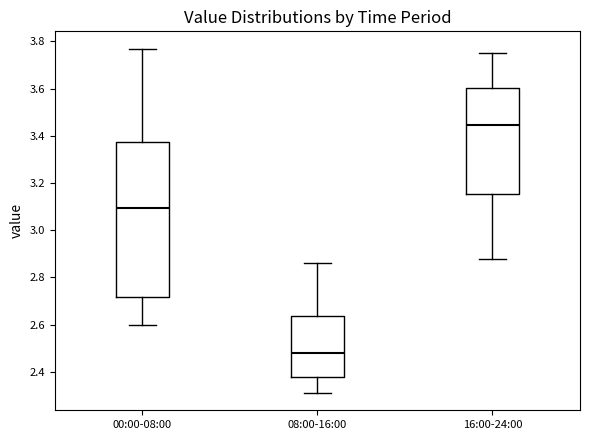

Reading left to right, read every box against the y-axis: the position of its median line, the range the box covers, and the ends of its whiskers. The values are not printed on the chart, so give them approximately, as read against the axis.

00:00-08:00: median 3.10, box 2.72 to 3.38, whiskers 2.60 to 3.78
08:00-16:00: median 2.48, box 2.38 to 2.64, whiskers 2.32 to 2.86
16:00-24:00: median 3.44, box 3.16 to 3.60, whiskers 2.88 to 3.76